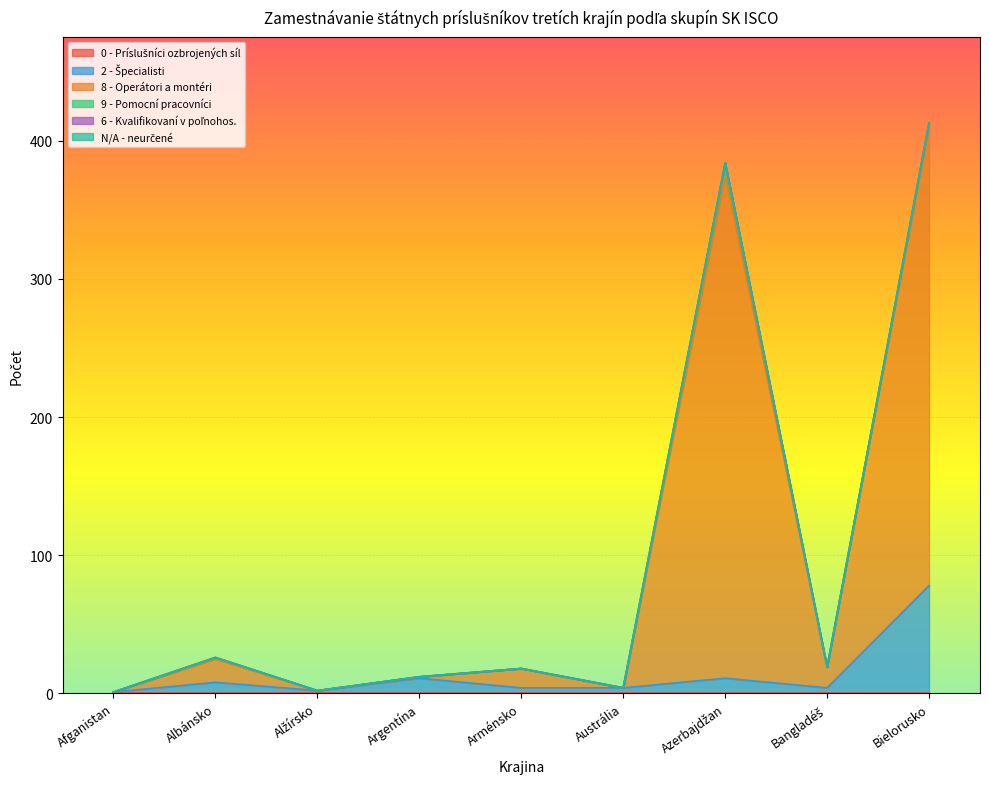

What position from the right is Argentína?

6